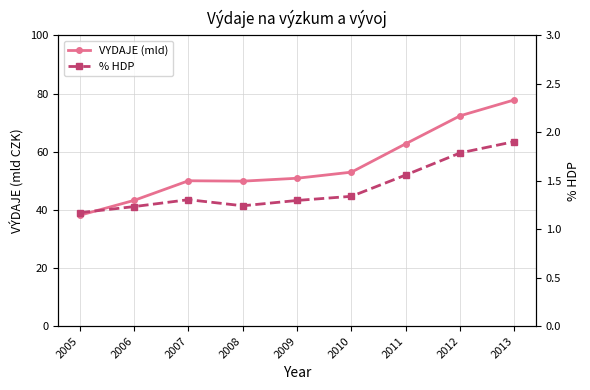

Is it true that % HDP equals 1.3 at 2010?

True